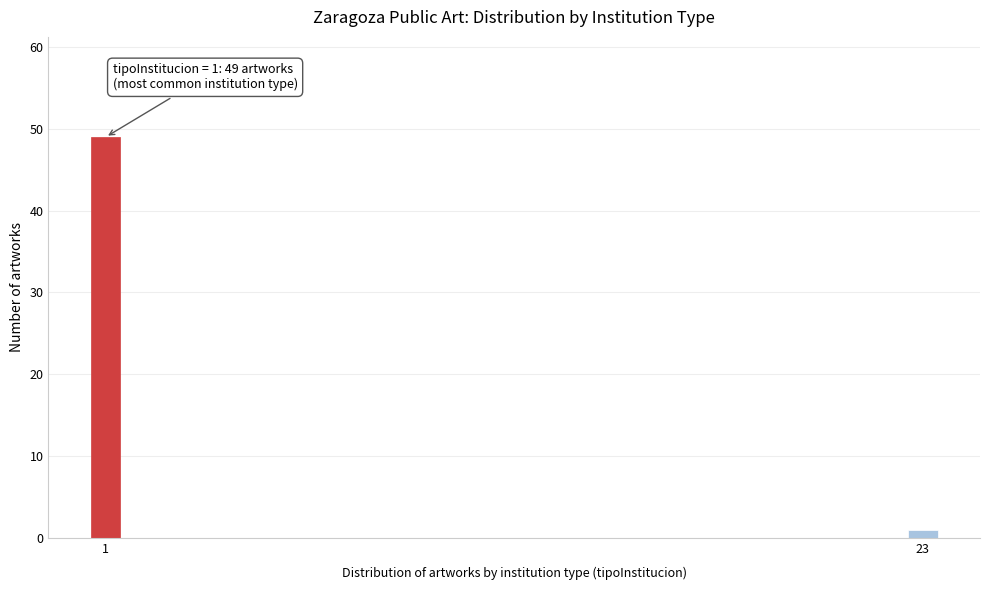

Reading right to left, list all the values displayed in this chart.

23=1	1=49